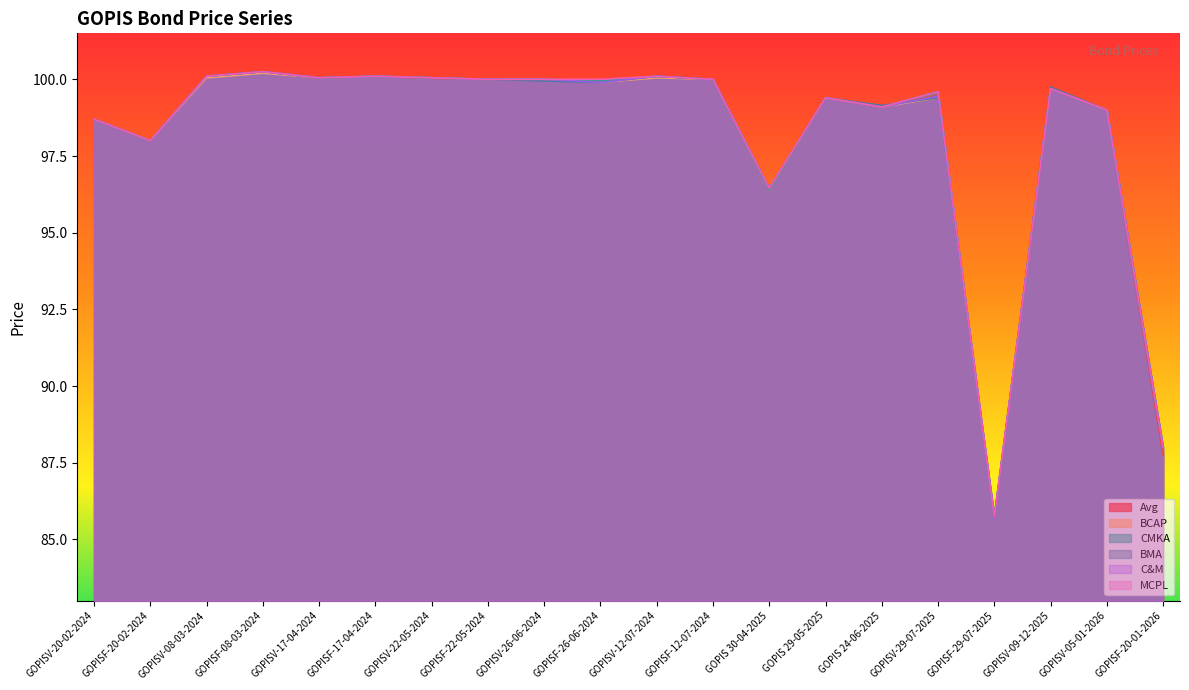

At GOPIS 30-04-2025, list the series in order from largest to smallest.

BMA, C&M, MCPL, Avg, BCAP, CMKA